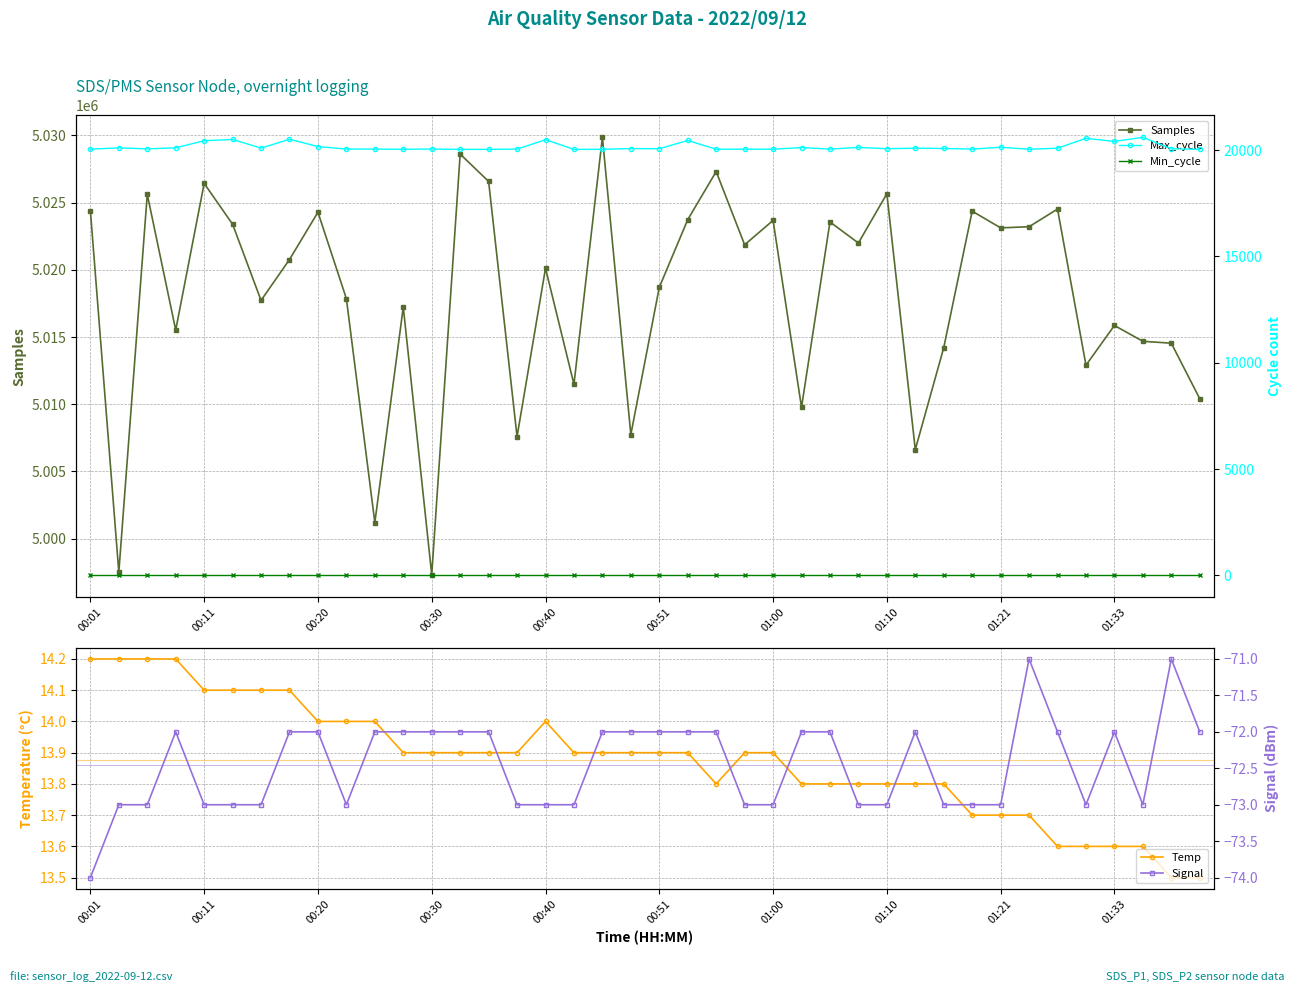

What is the sum of all Temp values?

555.1